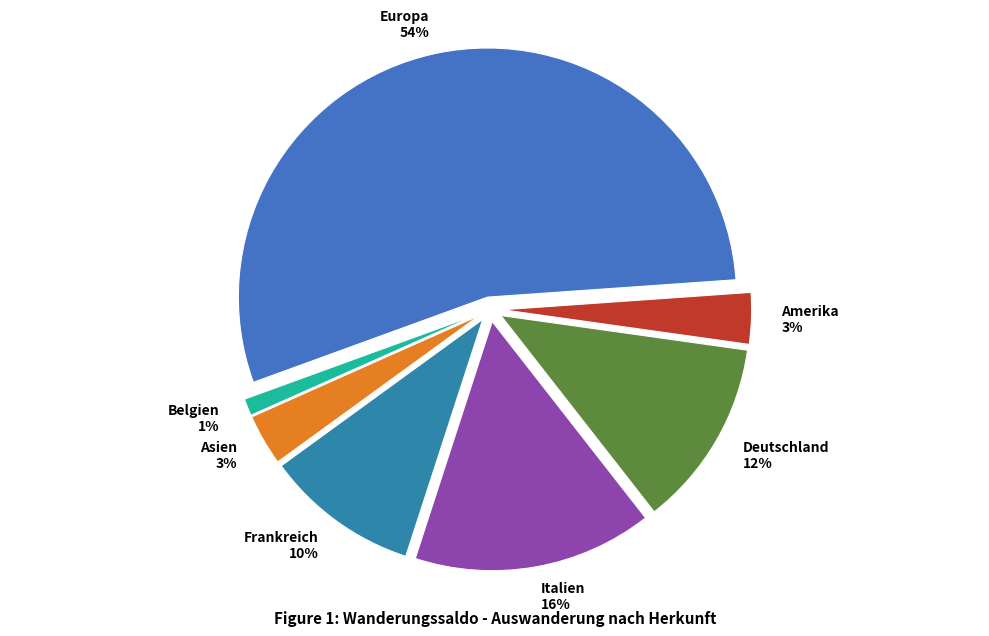

Combined, what portion of the pie is Deutschland and Europa?

66.7%